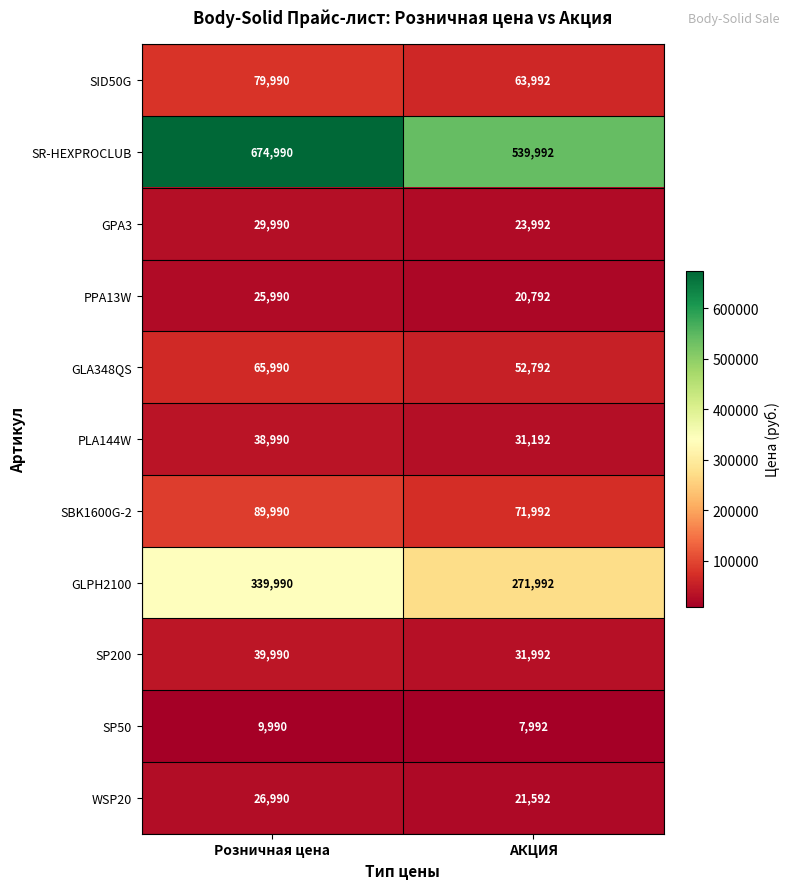

What is the approximate value of PPA13W at АКЦИЯ, to the nearest 100?

20800